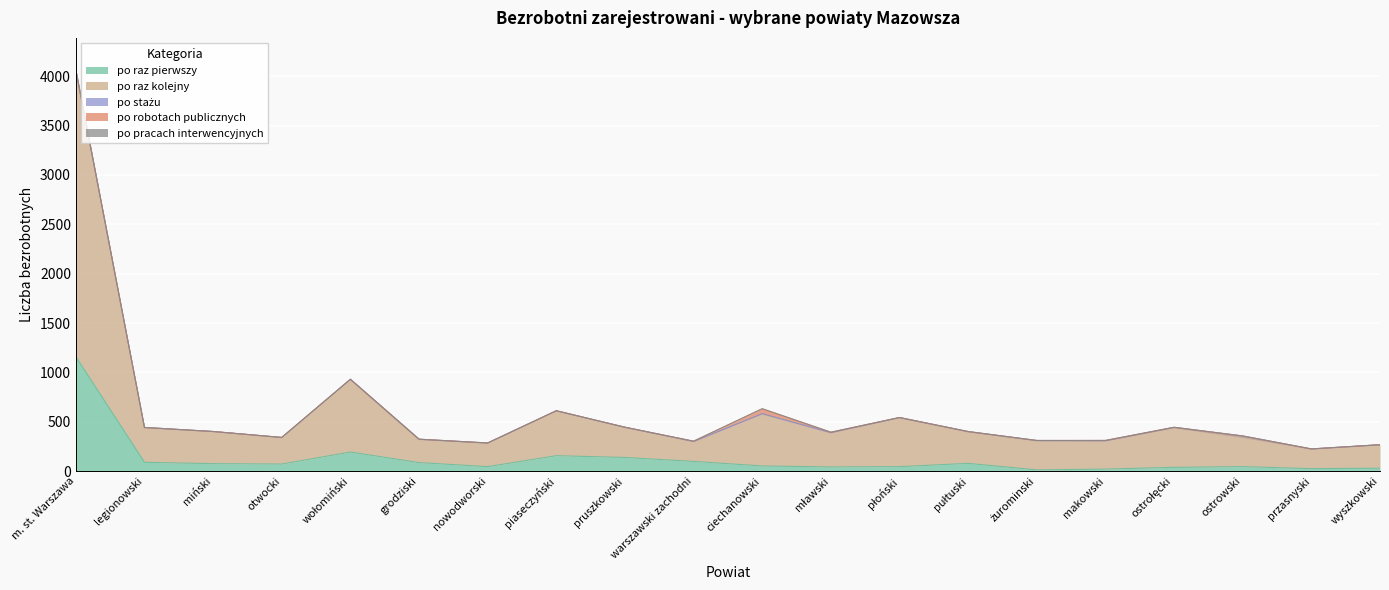

Reading left to right, extract all data points from this chart.

po raz pierwszy: 1159	89	75	71	193	86	45	156	138	98	52	42	45	78	12	20	38	45	25	29
po raz kolejny: 2903	349	325	269	736	234	237	455	306	201	526	347	496	319	294	284	400	295	198	236
po stażu: 2	4	1	0	1	3	2	0	0	1	4	0	0	3	4	3	5	15	1	2
po robotach publicznych: 0	0	0	1	0	0	1	0	0	3	49	5	2	0	0	3	0	1	0	0
po pracach interwencyjnych: 0	0	0	0	0	0	0	0	0	0	1	0	0	1	0	1	1	0	1	0